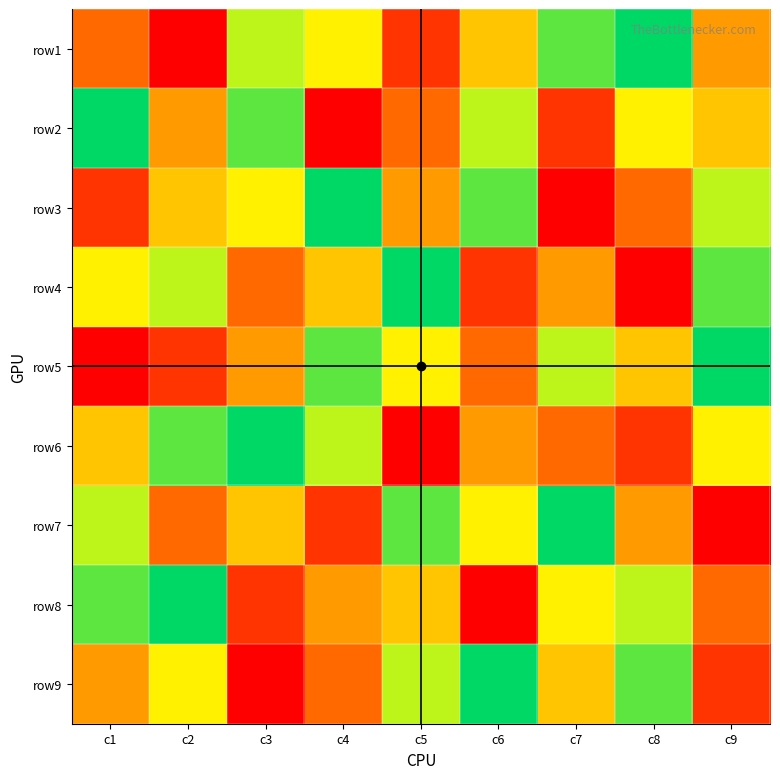

Reading left to right, transcribe all the data shown in this chart.

row1: c1=3	c2=1	c3=7	c4=6	c5=2	c6=5	c7=8	c8=9	c9=4
row2: c1=9	c2=4	c3=8	c4=1	c5=3	c6=7	c7=2	c8=6	c9=5
row3: c1=2	c2=5	c3=6	c4=9	c5=4	c6=8	c7=1	c8=3	c9=7
row4: c1=6	c2=7	c3=3	c4=5	c5=9	c6=2	c7=4	c8=1	c9=8
row5: c1=1	c2=2	c3=4	c4=8	c5=6	c6=3	c7=7	c8=5	c9=9
row6: c1=5	c2=8	c3=9	c4=7	c5=1	c6=4	c7=3	c8=2	c9=6
row7: c1=7	c2=3	c3=5	c4=2	c5=8	c6=6	c7=9	c8=4	c9=1
row8: c1=8	c2=9	c3=2	c4=4	c5=5	c6=1	c7=6	c8=7	c9=3
row9: c1=4	c2=6	c3=1	c4=3	c5=7	c6=9	c7=5	c8=8	c9=2